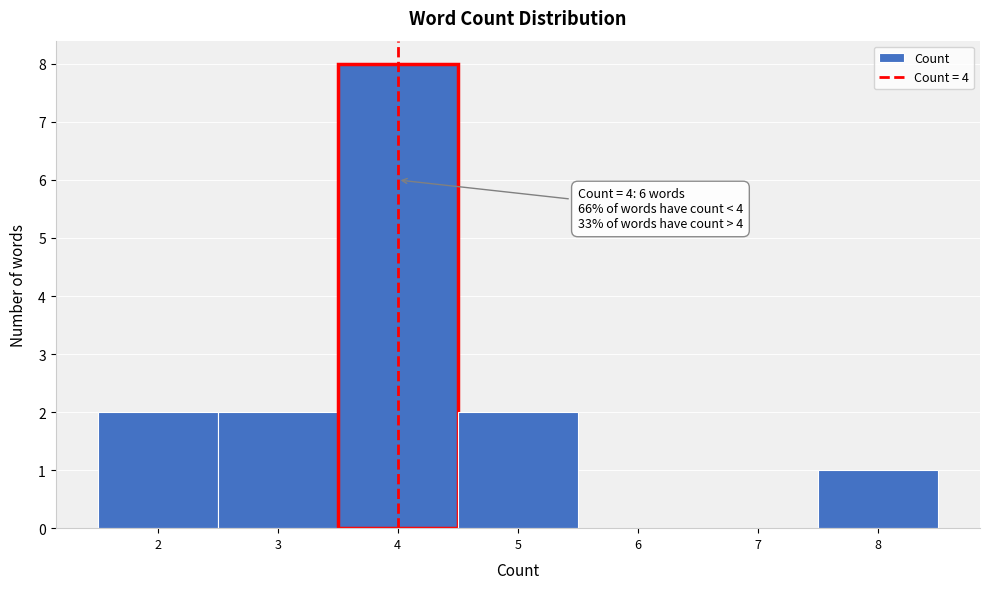

Which range on the x-axis has the tallest bar?

3.5 to 4.5